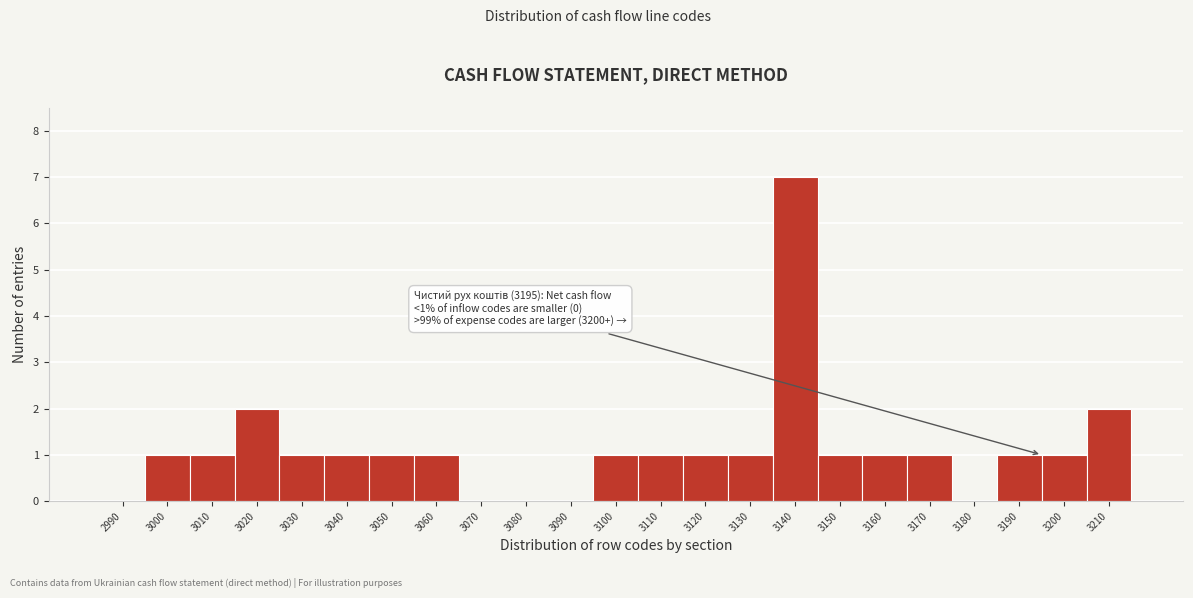

Reading left to right, list all the values displayed in this chart.

2990=0	3000=1	3010=1	3020=2	3030=1	3040=1	3050=1	3060=1	3070=0	3080=0	3090=0	3100=1	3110=1	3120=1	3130=1	3140=7	3150=1	3160=1	3170=1	3180=0	3190=1	3200=1	3210=2